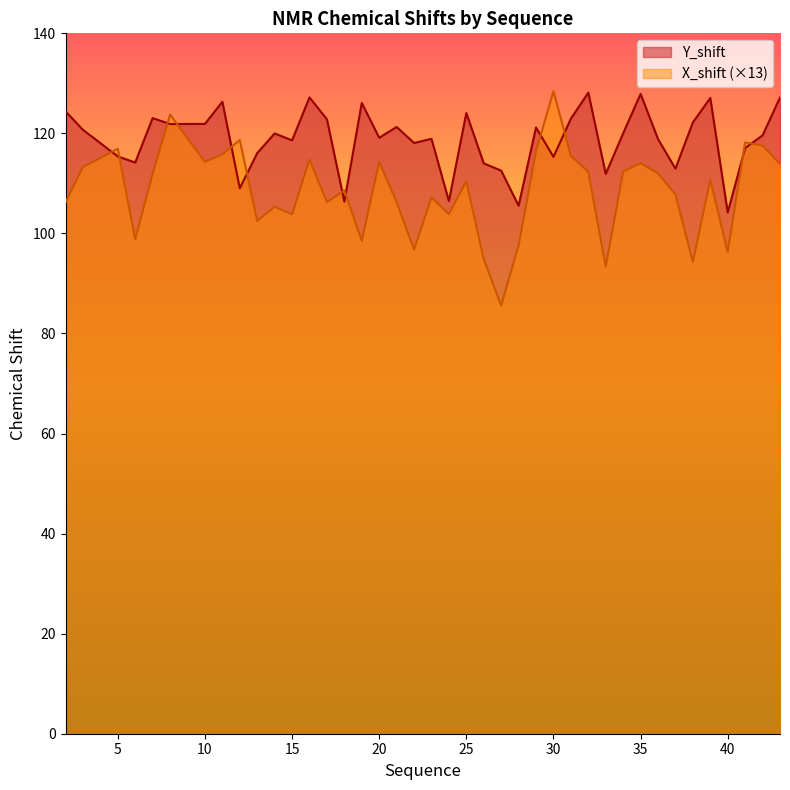

What is the value of the Y_shift point at the 15th from the left?

106.3